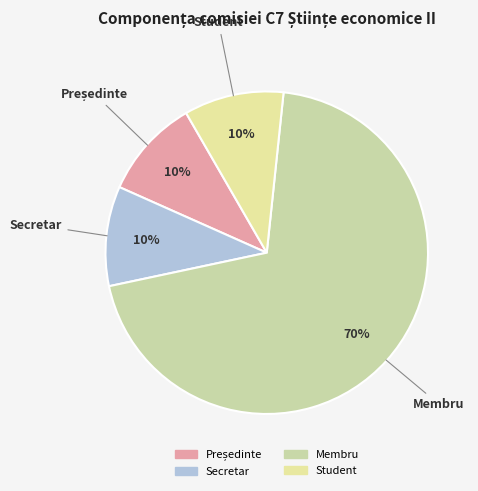

To the nearest percent, what is the combined percentage of Membru and Student?

80%